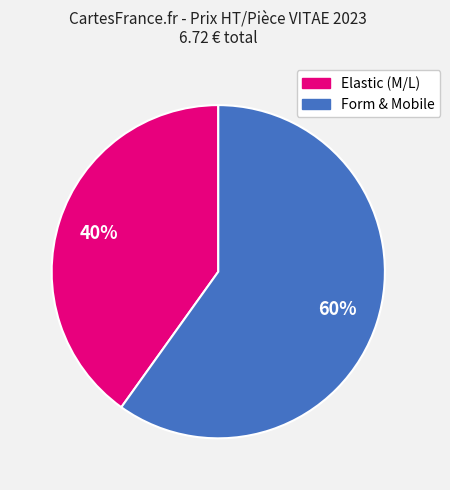

To the nearest percent, what is the average slice percentage?

50%